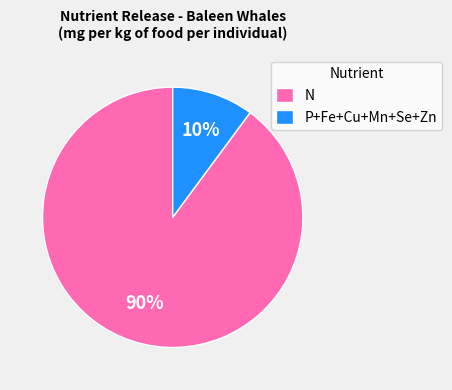

Which slice is the largest?

N